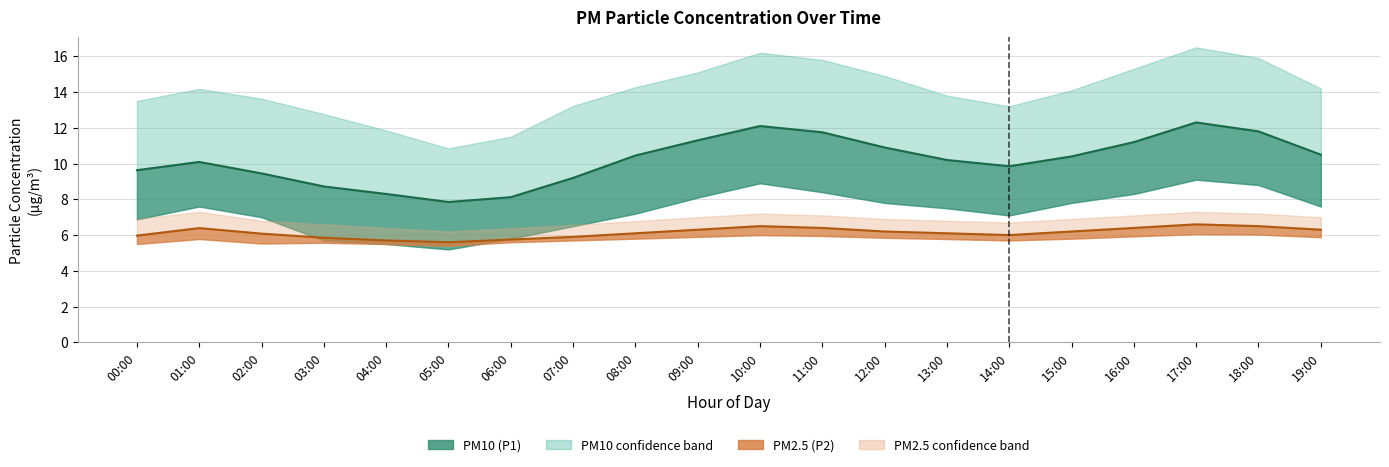

Which category has the highest value in the P2 line series?

17:00